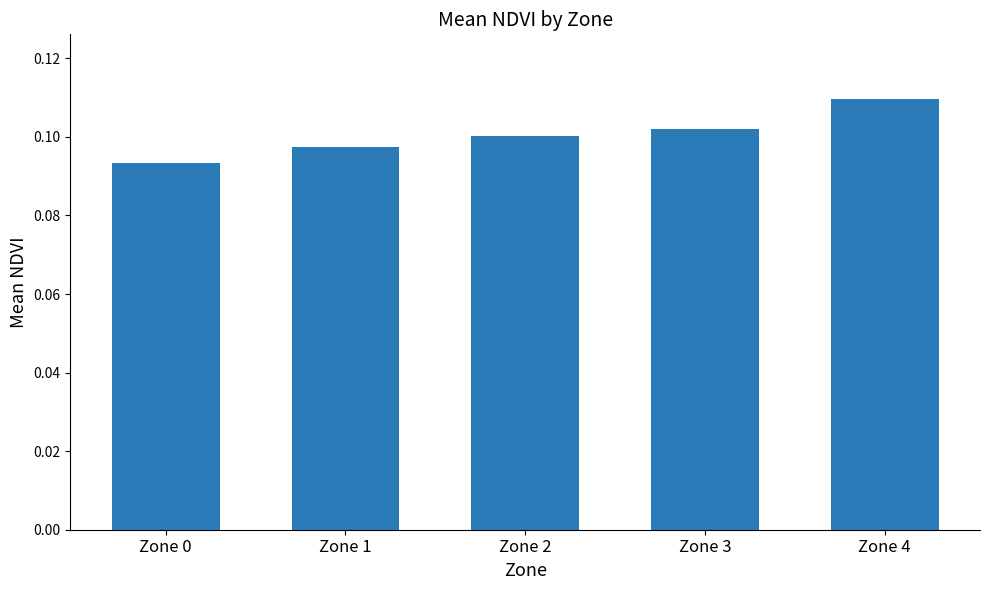

The chart shows a value of 0.1 at Zone 0. True or false?

True